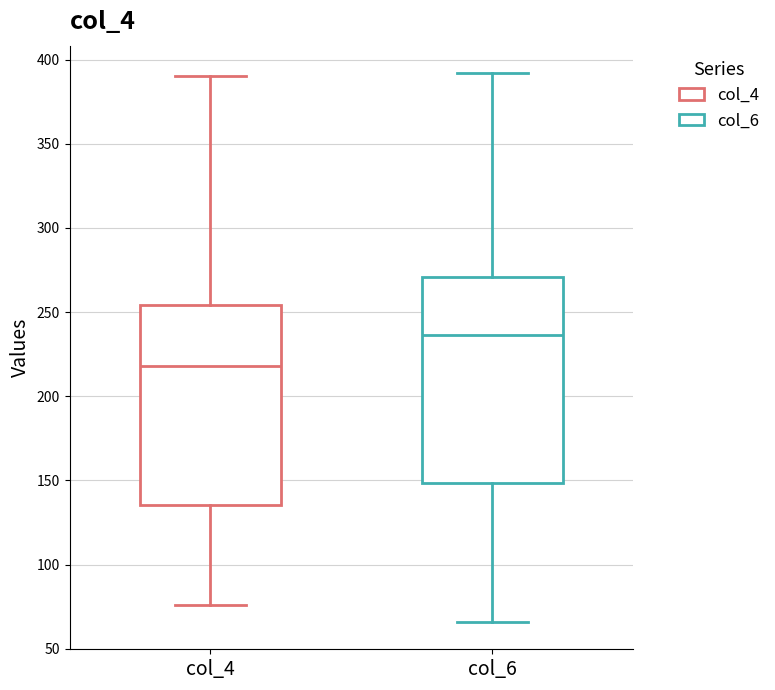

Which box's median line is the lowest?

col_4